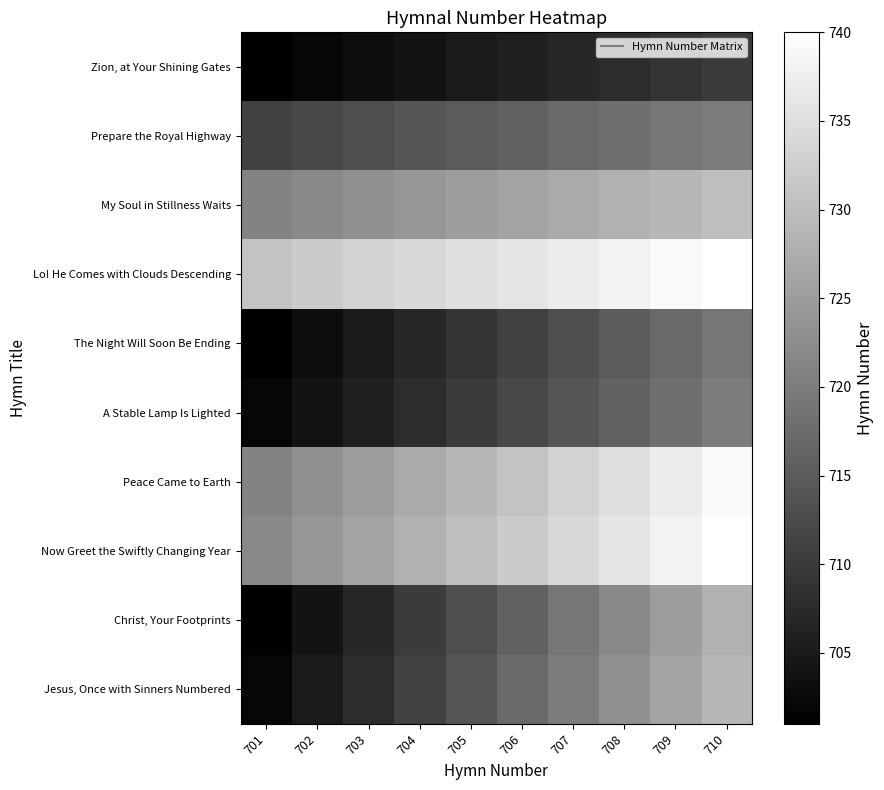

Reading left to right, what are all the values shown in this chart?

Zion, at Your Shining Gates: 701=701	702=702	703=703	704=704	705=705	706=706	707=707	708=708	709=709	710=710
Prepare the Royal Highway: 701=711	702=712	703=713	704=714	705=715	706=716	707=717	708=718	709=719	710=720
My Soul in Stillness Waits: 701=721	702=722	703=723	704=724	705=725	706=726	707=727	708=728	709=729	710=730
Lo! He Comes with Clouds Descending: 701=731	702=732	703=733	704=734	705=735	706=736	707=737	708=738	709=739	710=740
The Night Will Soon Be Ending: 701=701	702=703	703=705	704=707	705=709	706=711	707=713	708=715	709=717	710=719
A Stable Lamp Is Lighted: 701=702	702=704	703=706	704=708	705=710	706=712	707=714	708=716	709=718	710=720
Peace Came to Earth: 701=721	702=723	703=725	704=727	705=729	706=731	707=733	708=735	709=737	710=739
Now Greet the Swiftly Changing Year: 701=722	702=724	703=726	704=728	705=730	706=732	707=734	708=736	709=738	710=740
Christ, Your Footprints: 701=701	702=704	703=707	704=710	705=713	706=716	707=719	708=722	709=725	710=728
Jesus, Once with Sinners Numbered: 701=702	702=705	703=708	704=711	705=714	706=717	707=720	708=723	709=726	710=729